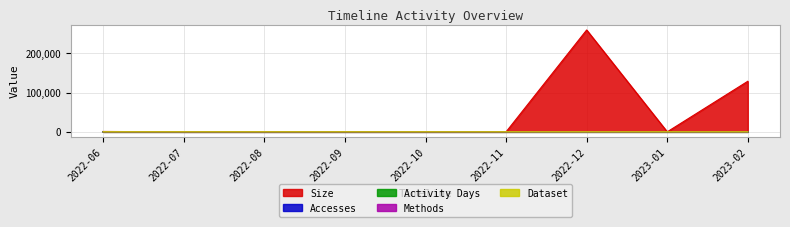

The value of Accesses at 2023-02 is 0. True or false?

False